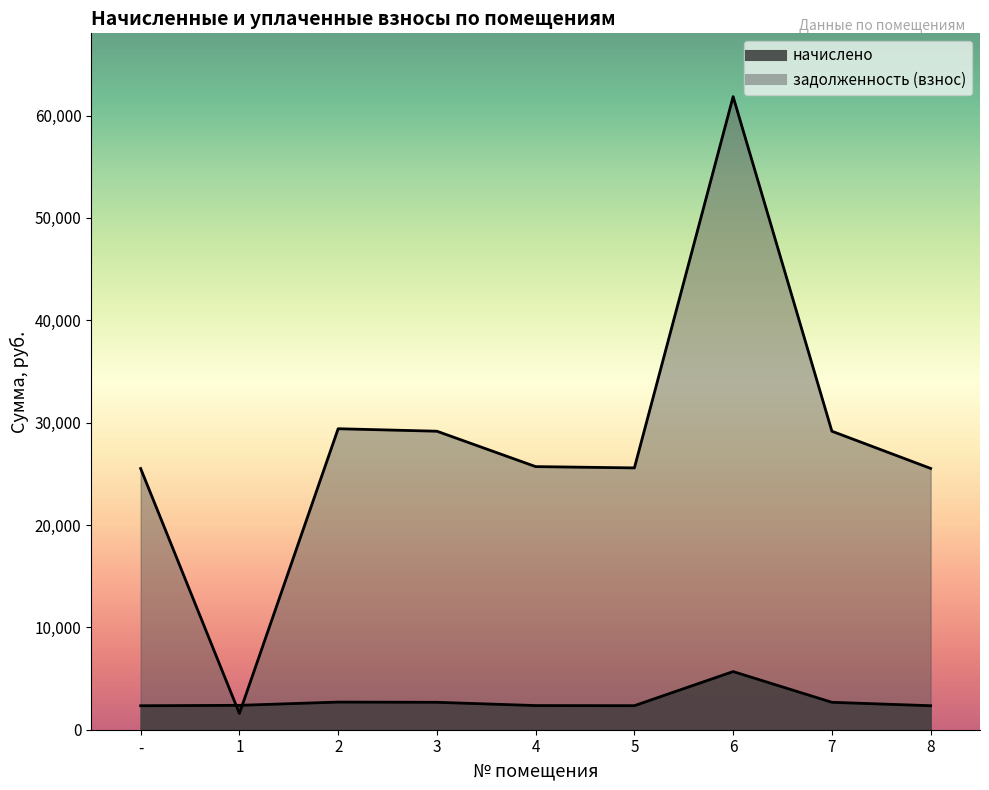

True or false: начислено has a value of 2678.4 at 3.

True